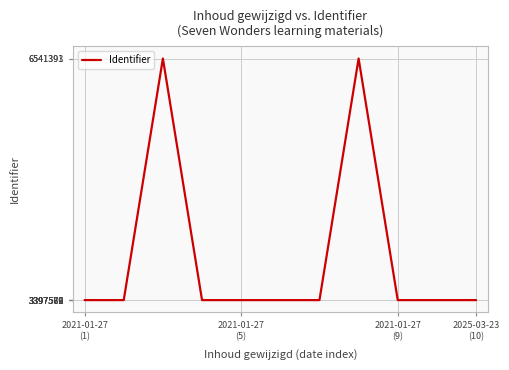

Is this an area chart (filled region under the line)?

No